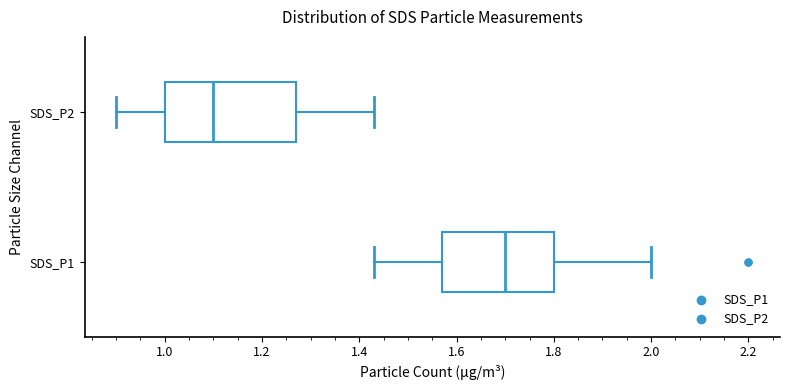

Comparing the boxes themselves (not the whiskers), which one is the widest?

SDS_P2